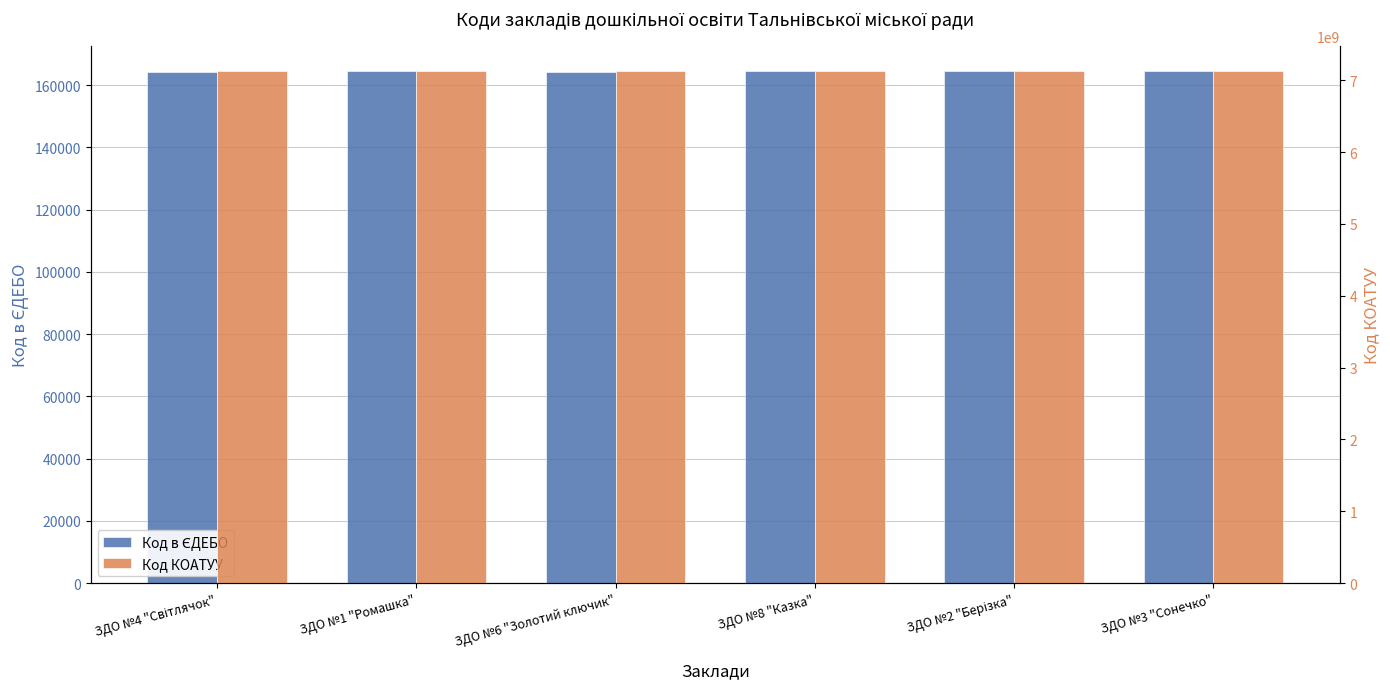

Reading right to left, what are all the values shown in this chart?

Код в ЄДЕБО: 164422	164464	164465	164264	164421	164388
Код КОАТУУ: 7124010100	7124010100	7124010100	7124010100	7124010100	7124010100